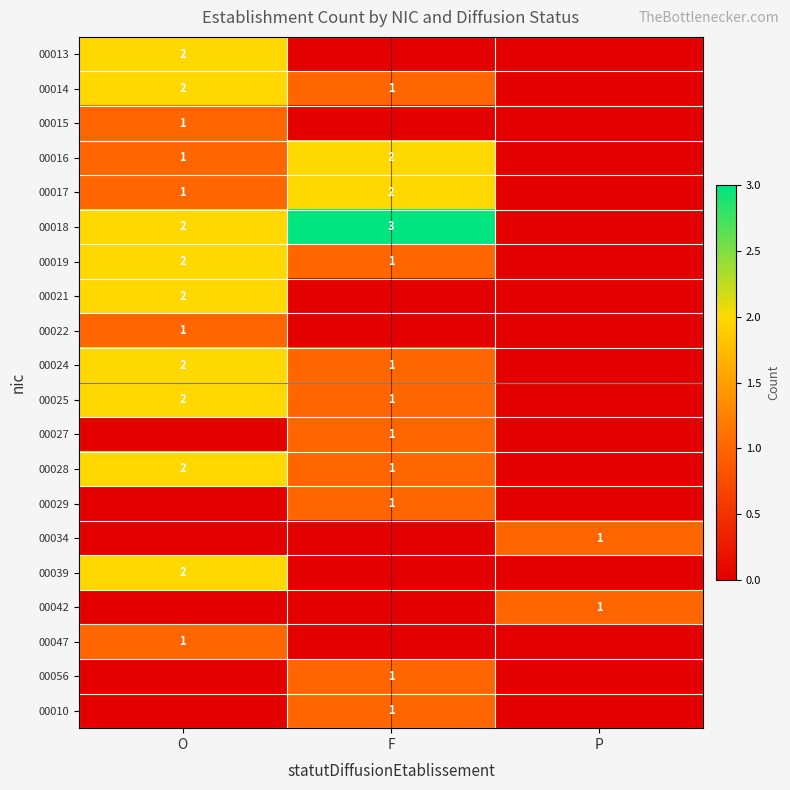

Is it true that 00018 equals 2 at O?

True